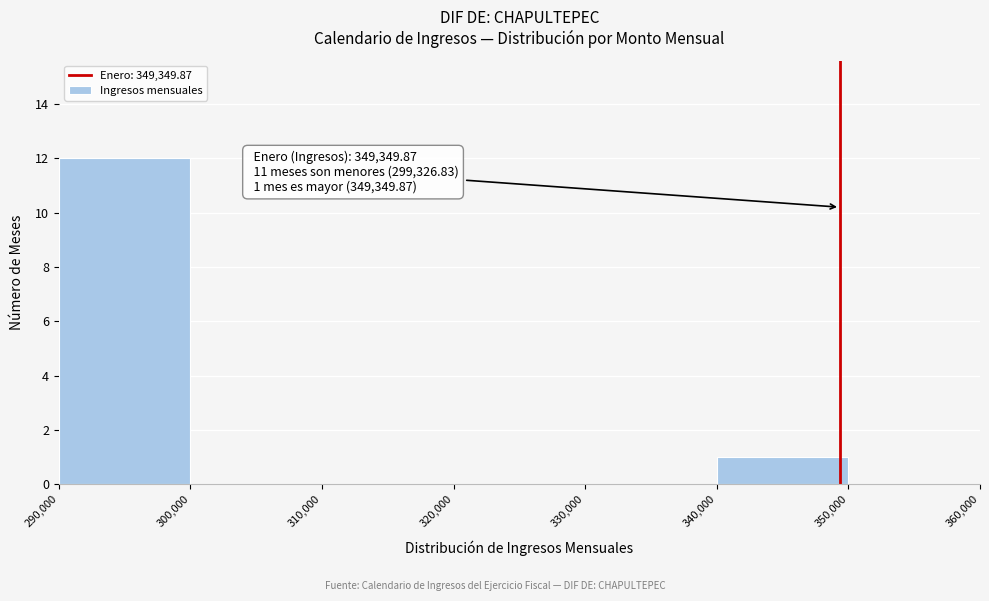

Over which range of the x-axis is the bar tallest?

290,000 to 300,000